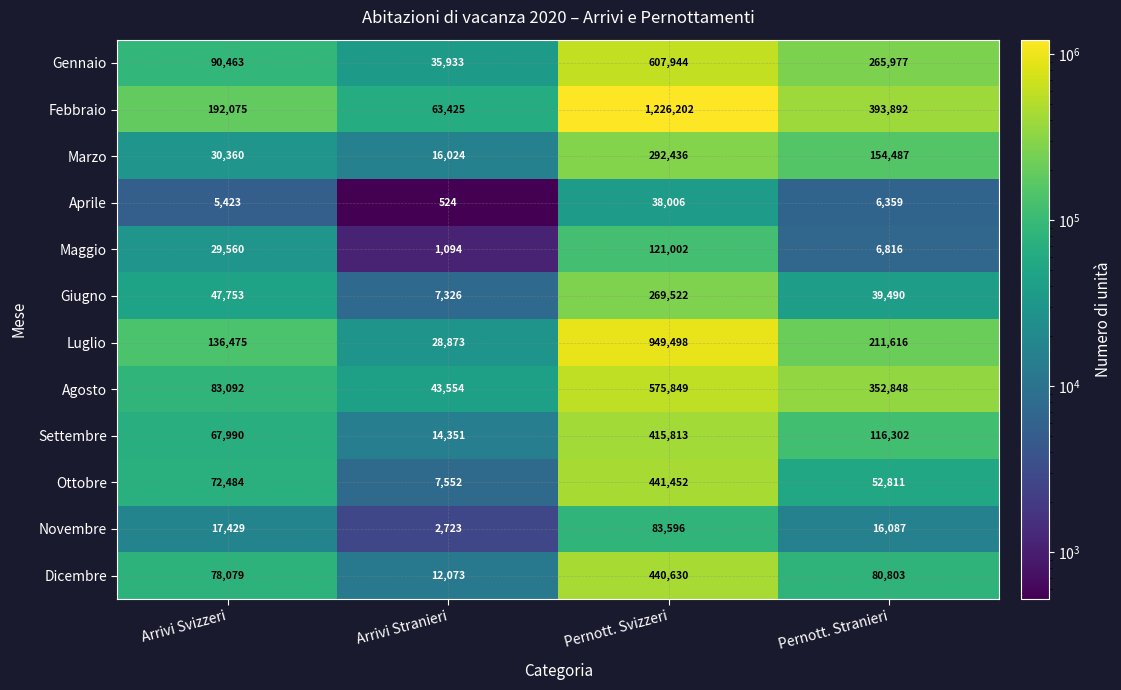

True or false: Luglio has a value of 211616 at Pernott. Stranieri.

True